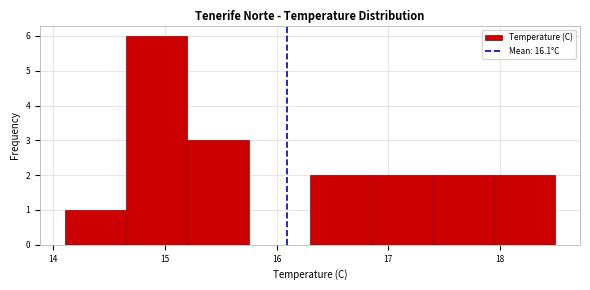

How tall is the bar that spans 17.95 to 18.50 on the x-axis? Neither the bar edges nor the heights are printed on the chart, so give them approximately, as read against the axes.

2